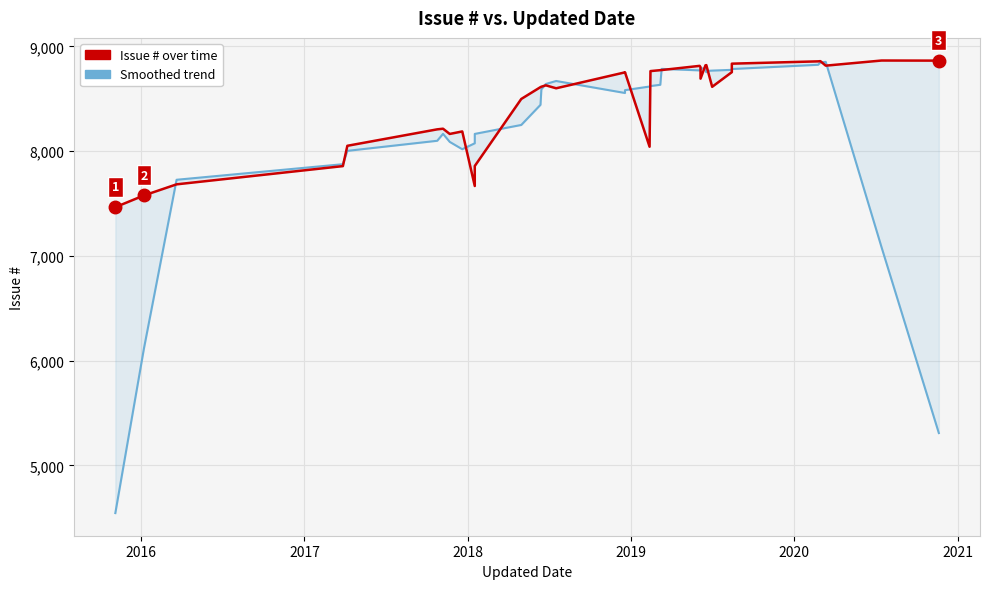

What is the maximum value shown in the chart?

8866.0